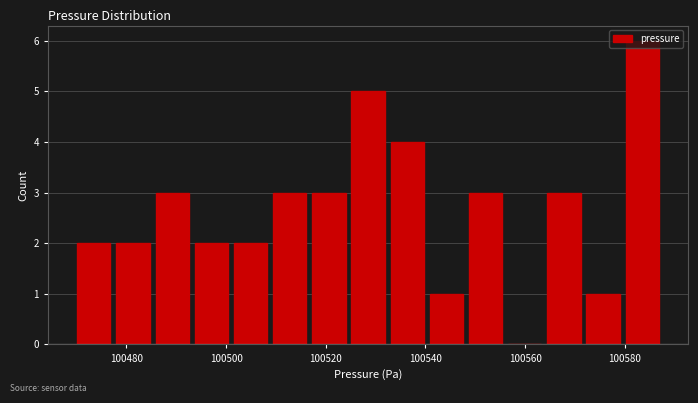

Around what value on the x-axis is the tallest bar? Give the approximate position of its centre, as read against the axis.

100584